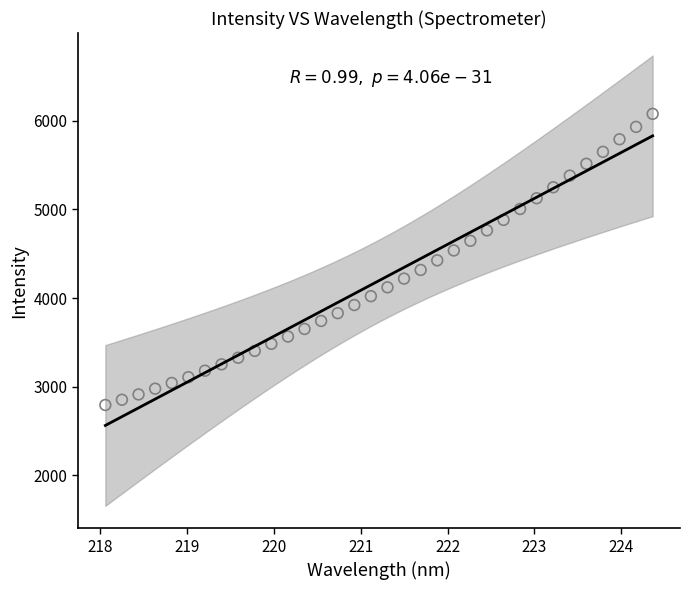

What is the range of X values (max minus min)?

6.3